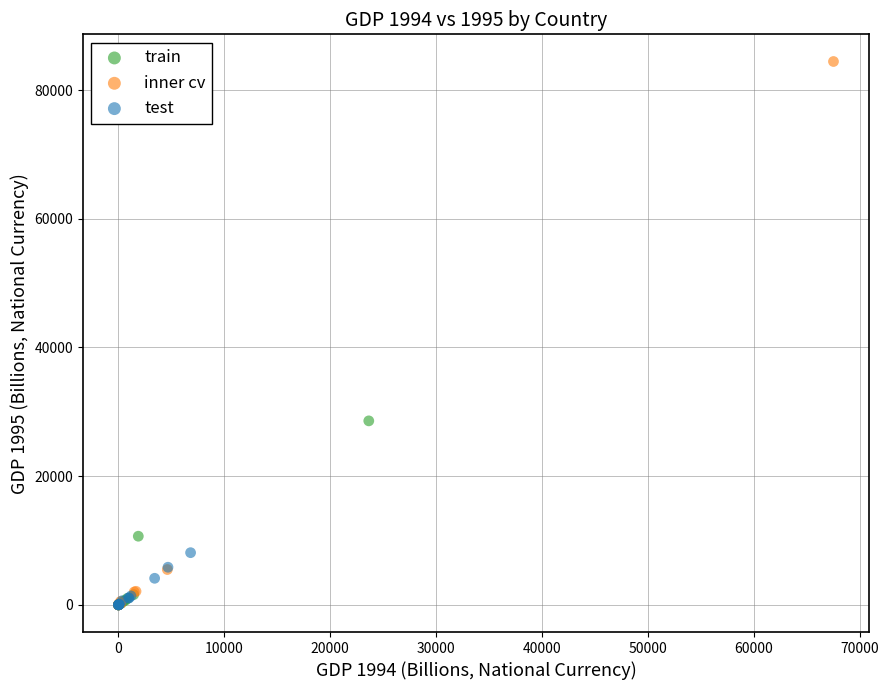

Which series has the largest Y range (max minus min)?

inner cv